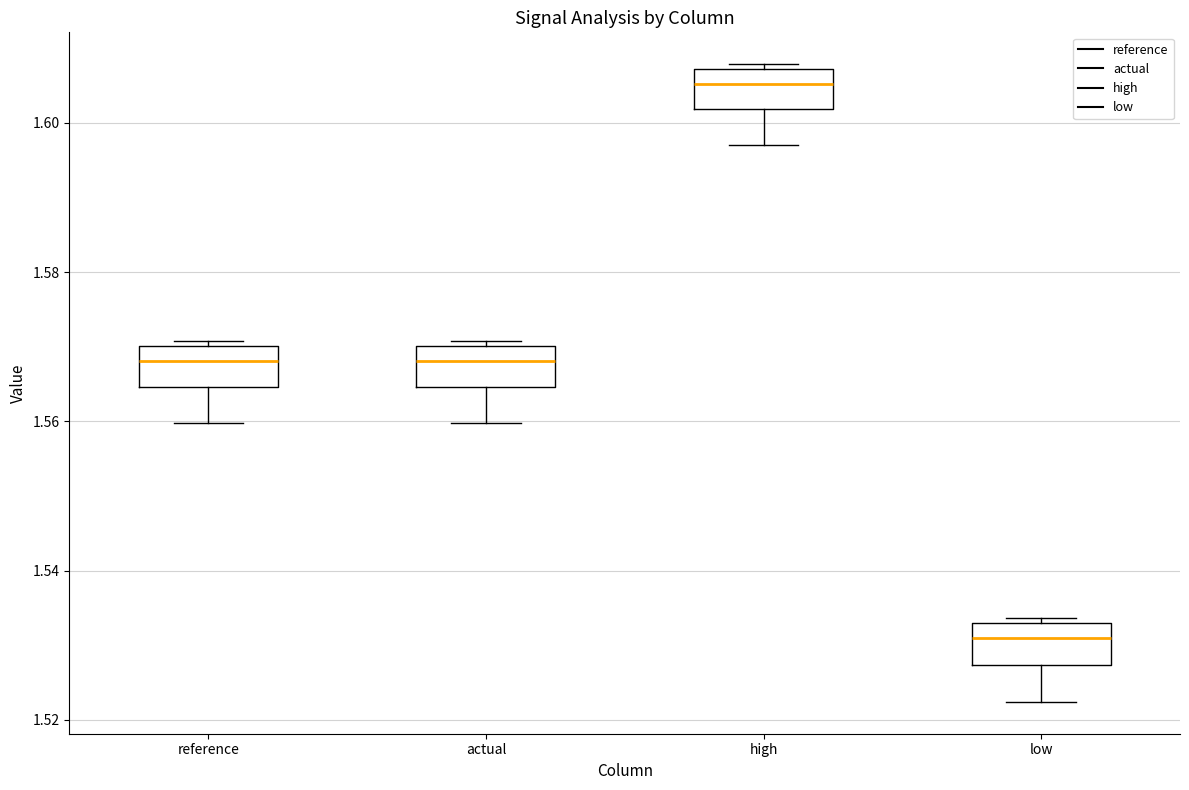

Reading left to right, transcribe this box plot: for each box, give where its median line is, the range the box spans, and where its two whiskers end, as read against the y-axis. The values are not printed on the chart, so give them approximately, as read against the axis.

reference: median 1.568, box 1.564 to 1.570, whiskers 1.560 to 1.570 (just above the box's upper edge)
actual: median 1.568, box 1.564 to 1.570, whiskers 1.560 to 1.570 (just above the box's upper edge)
high: median 1.606, box 1.602 to 1.608, whiskers 1.598 to 1.608 (just above the box's upper edge)
low: median 1.530, box 1.528 to 1.534, whiskers 1.522 to 1.534 (just above the box's upper edge)